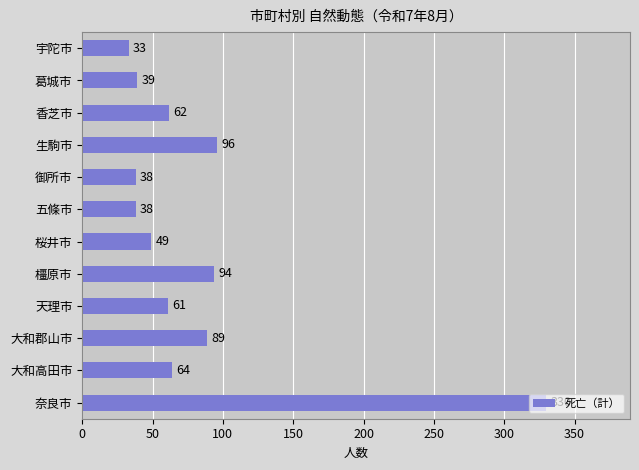

What is the average value?

83